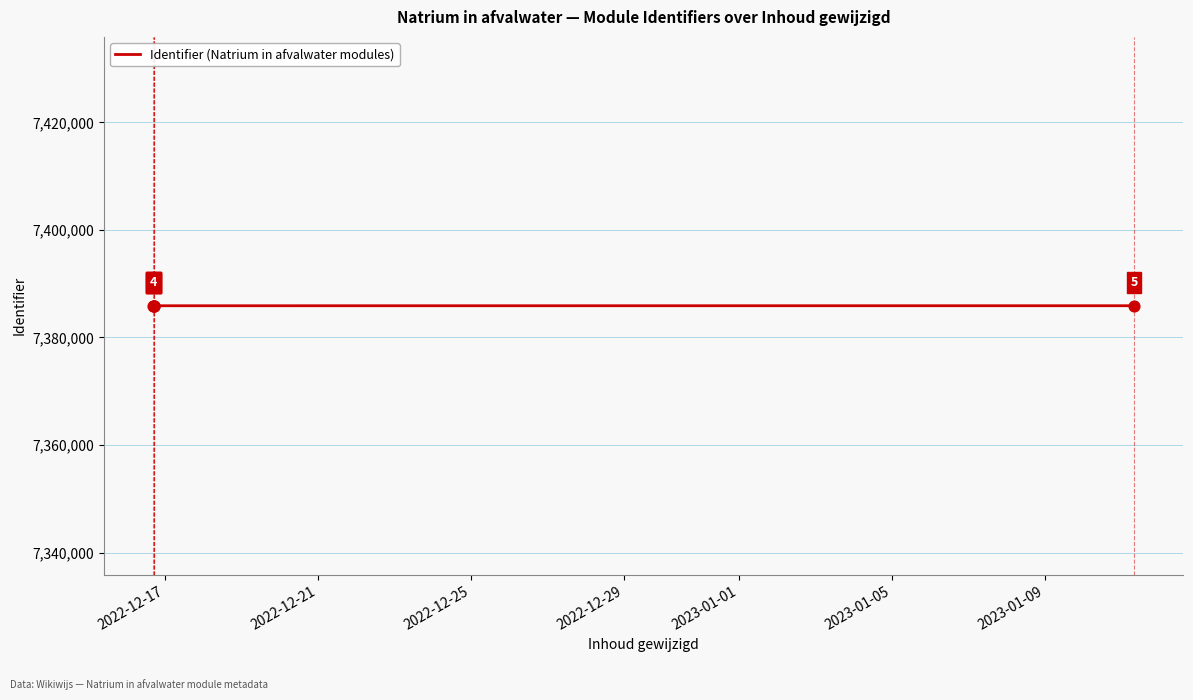

What is the difference between the maximum and second lowest values?

22